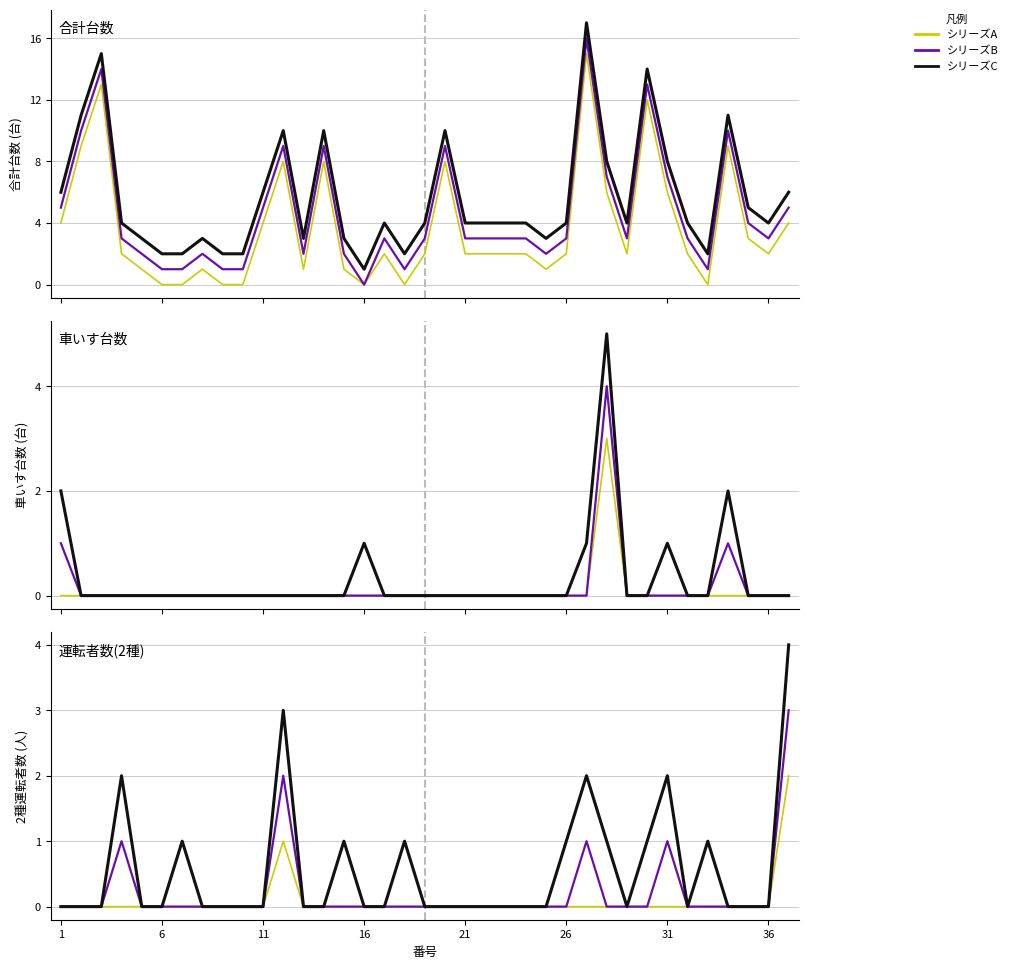

At which category does the chart reach its minimum across all series?

1